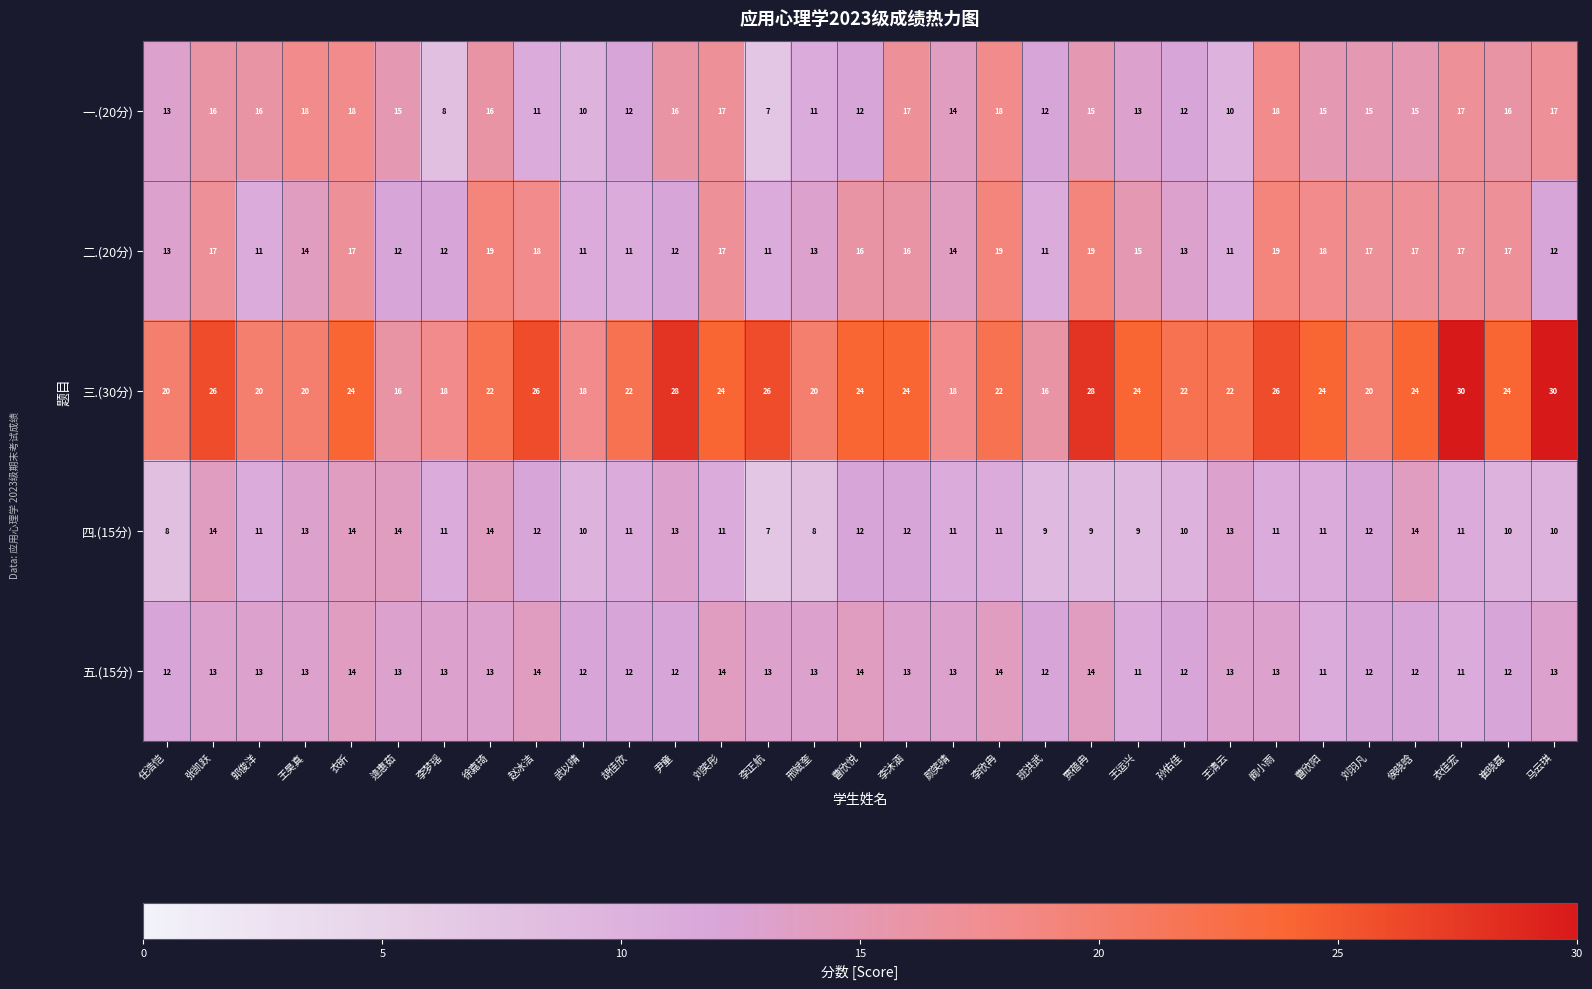

What is the difference between the 二.(20分) values at 孙佑佳 and 刘笑彤?

4